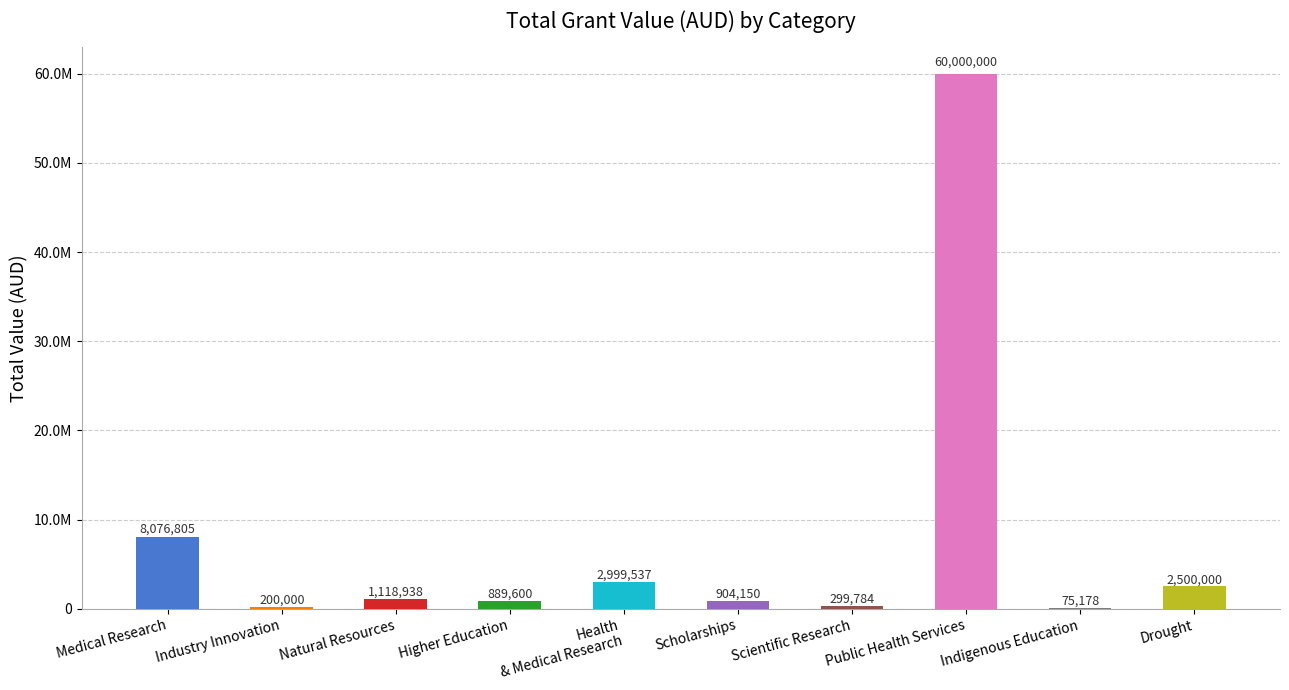

The chart shows a value of 260108.4 at Industry Innovation. True or false?

False